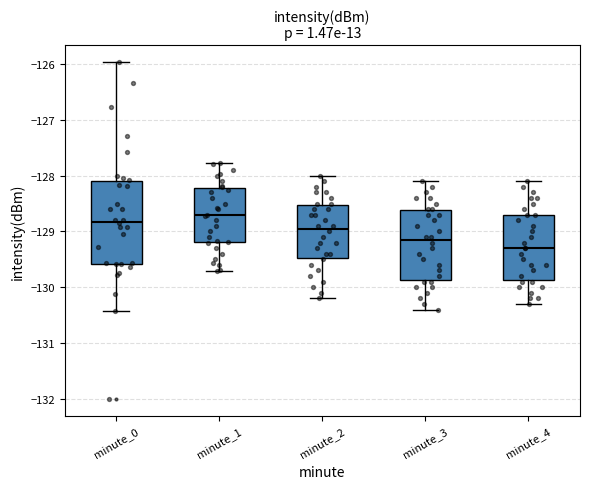

Comparing the boxes themselves (not the whiskers), which one is the tallest?

minute_0